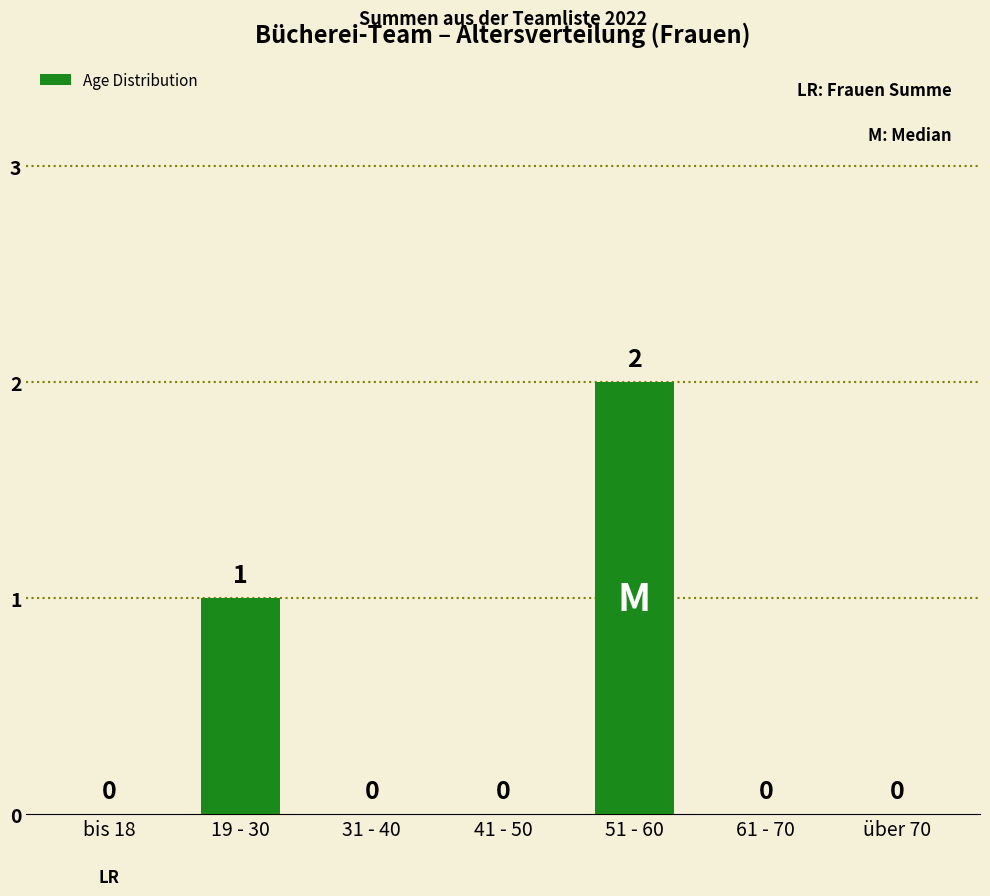

Between 51 - 60 and 61 - 70, which is larger?

51 - 60